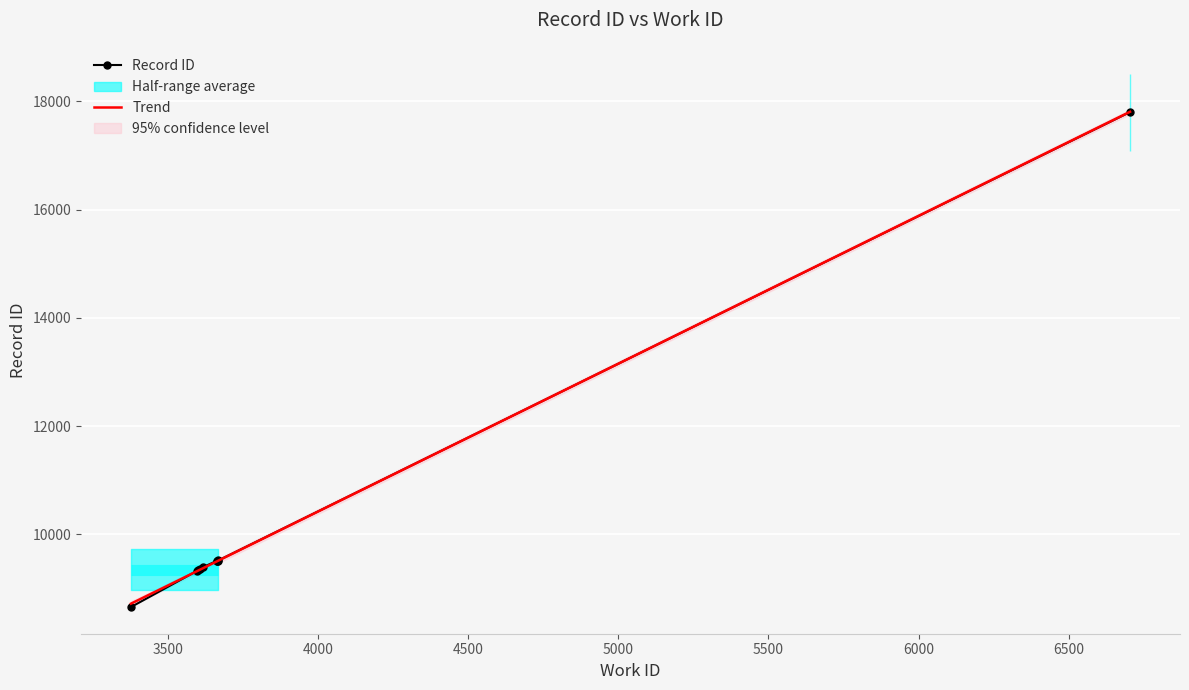

What is the value of the Record ID point at the 2nd from the left?

9323